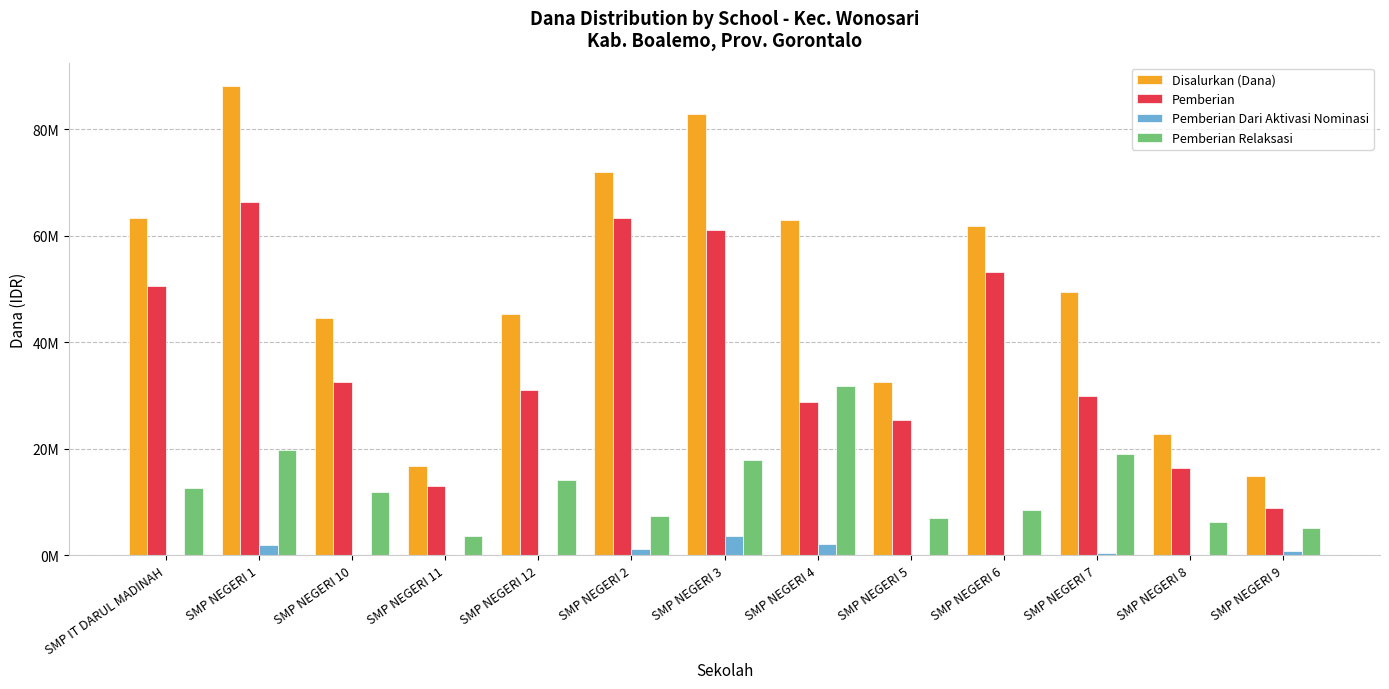

At which category is the sum across all series the highest?

SMP NEGERI 1